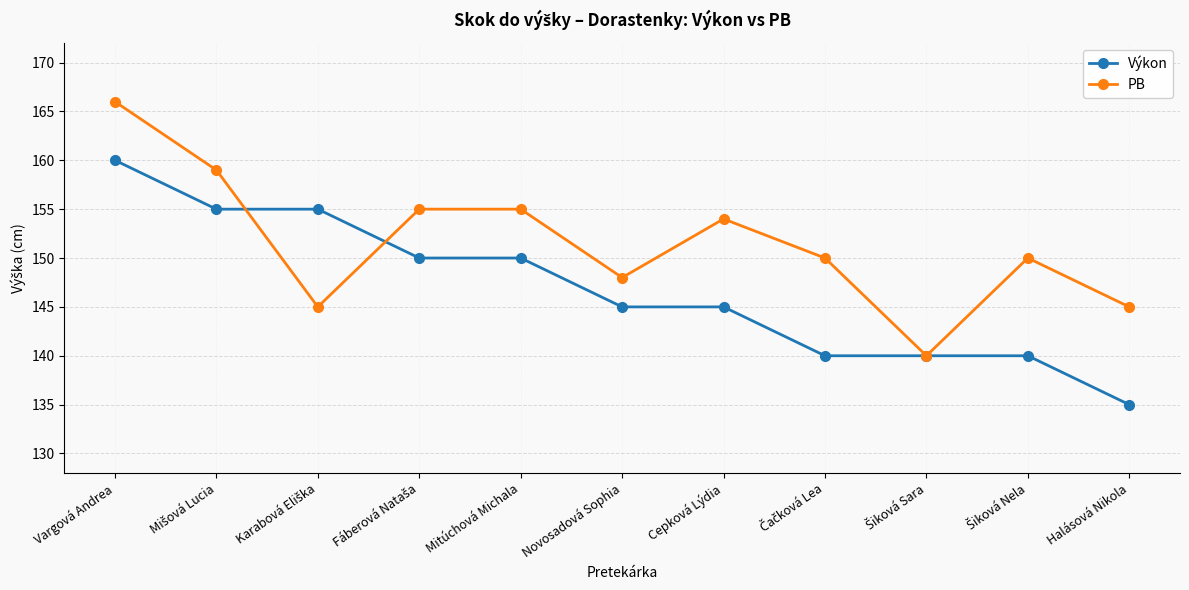

True or false: PB and Výkon cross at least once.

True